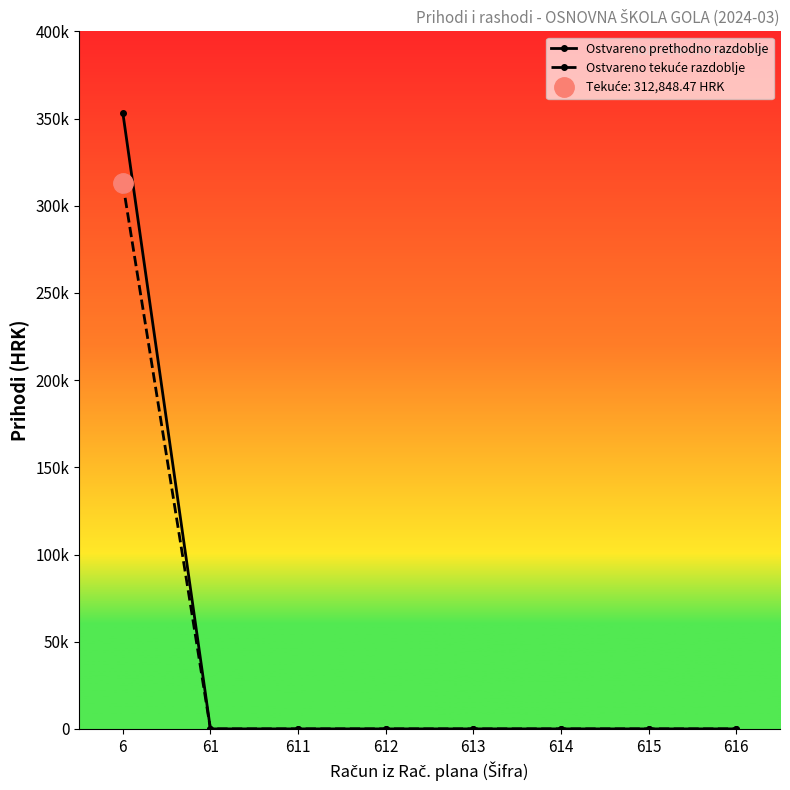

The value of Ostvareno tekuće razdoblje at 615 is -156126.2. True or false?

False